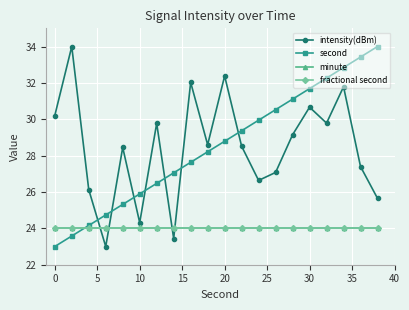

Is this an area chart (filled region under the line)?

No